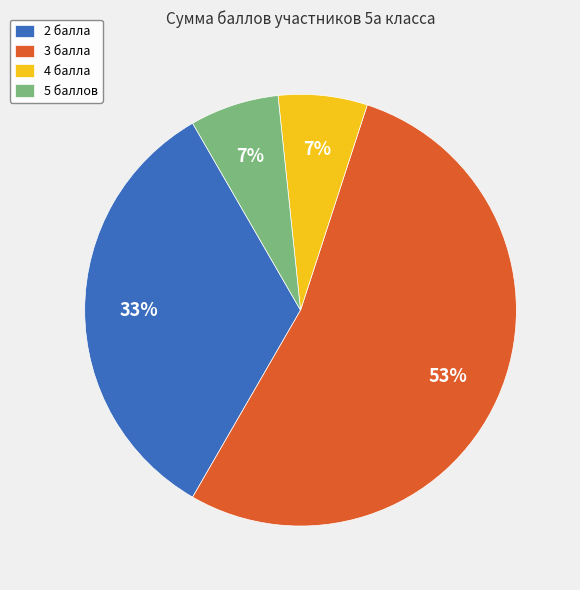

Is the sum of 5 баллов and 2 балла greater than half?

No